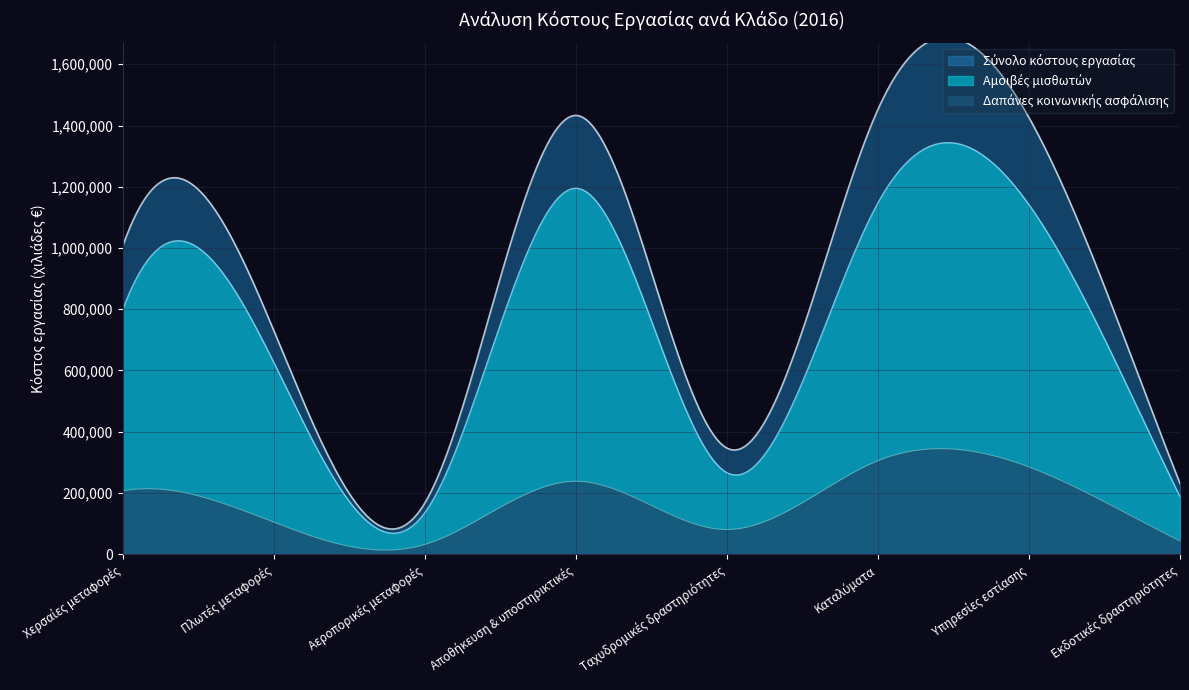

Reading left to right, list all the values displayed in this chart.

Σύνολο κόστους εργασίας: Χερσαίες μεταφορές=1008009	Πλωτές μεταφορές=728946	Αεροπορικές μεταφορές=167695	Αποθήκευση & υποστηρικτικές=1433078	Ταχυδρομικές δραστηριότητες=346151	Καταλύματα=1453008	Υπηρεσίες εστίασης=1425887	Εκδοτικές δραστηριότητες=230868
Αμοιβές μισθωτών: Χερσαίες μεταφορές=801107	Πλωτές μεταφορές=624802	Αεροπορικές μεταφορές=136138	Αποθήκευση & υποστηρικτικές=1195207	Ταχυδρομικές δραστηριότητες=265818	Καταλύματα=1147751	Υπηρεσίες εστίασης=1141212	Εκδοτικές δραστηριότητες=187608
Δαπάνες κοινωνικής ασφάλισης: Χερσαίες μεταφορές=206902	Πλωτές μεταφορές=104144	Αεροπορικές μεταφορές=31558	Αποθήκευση & υποστηρικτικές=237871	Ταχυδρομικές δραστηριότητες=80334	Καταλύματα=305256	Υπηρεσίες εστίασης=284675	Εκδοτικές δραστηριότητες=43260